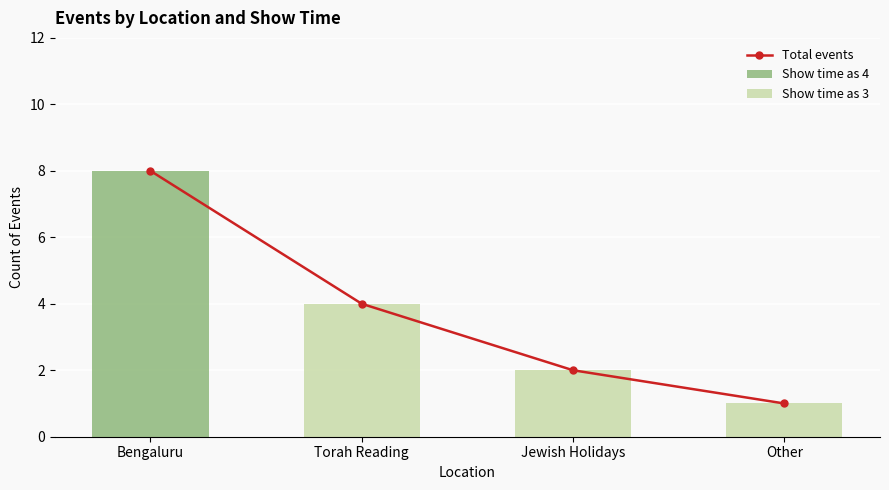

What position from the left is Other?

4